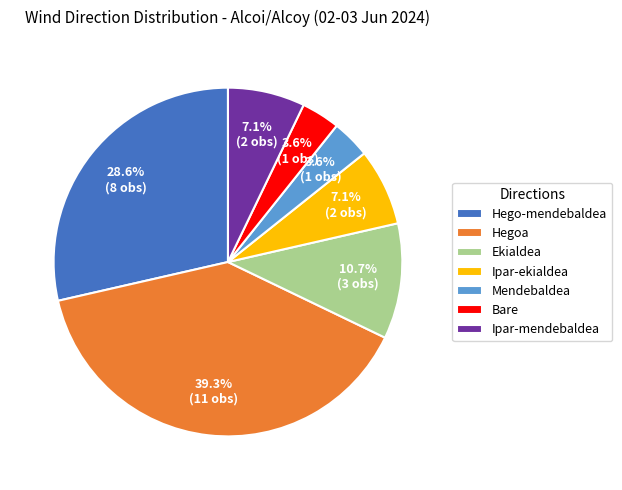

To the nearest percent, what portion does Mendebaldea represent?

4%